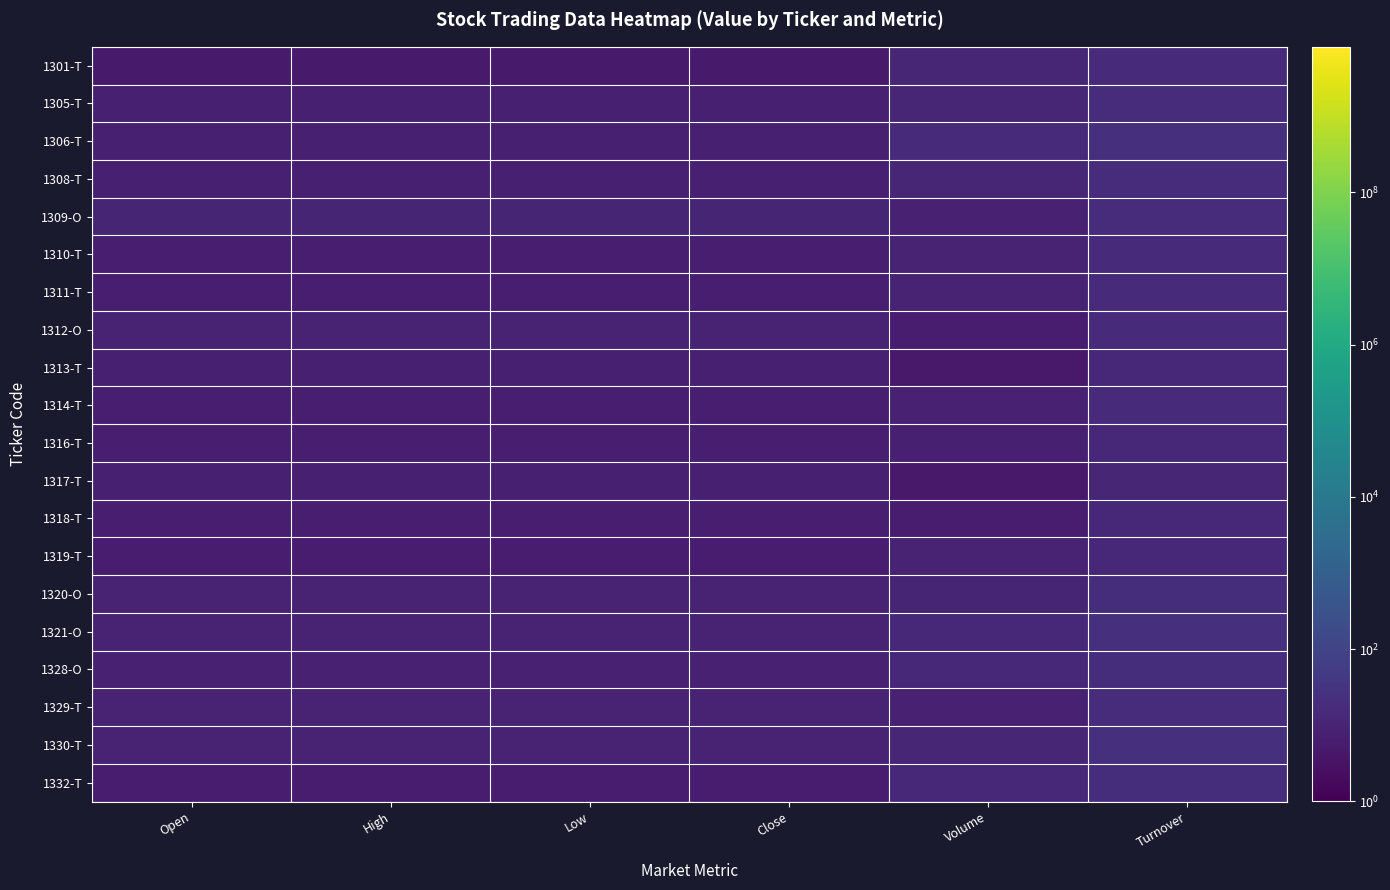

Which has a higher value, Low or High?

High